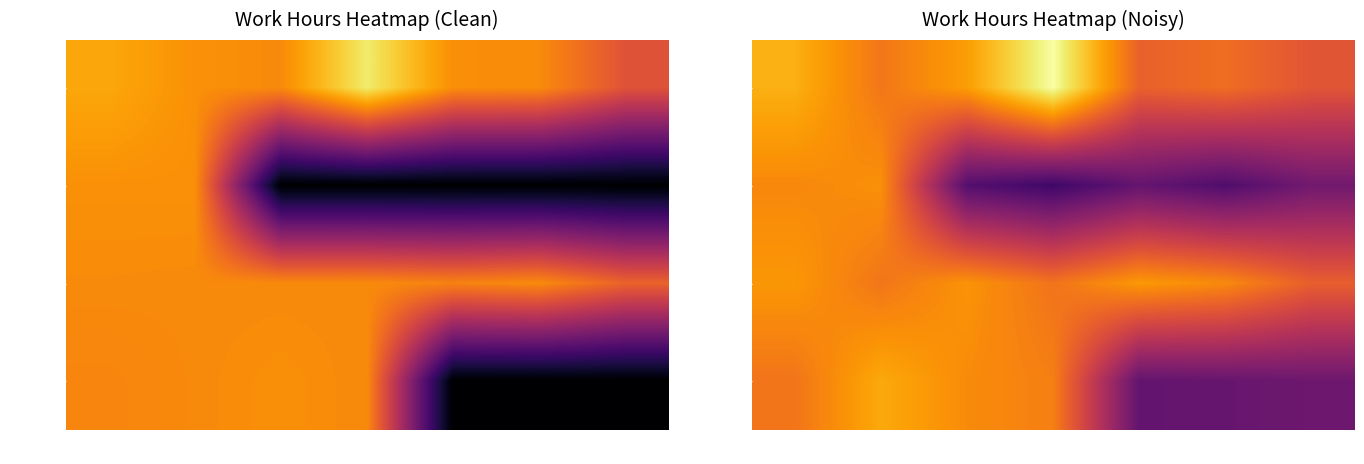

Read the Week 2 value at Wed.

3.7